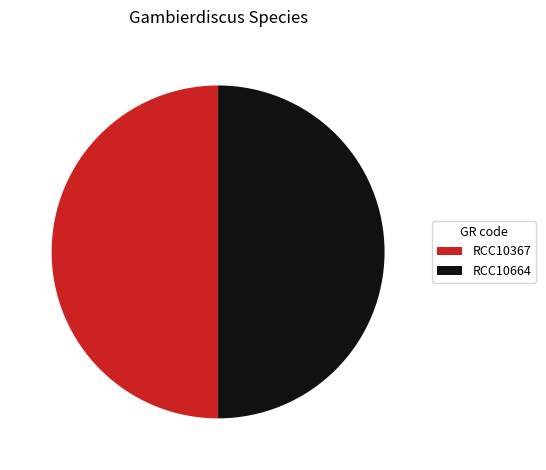

The RCC10367 slice represents 50% of the pie. True or false?

True